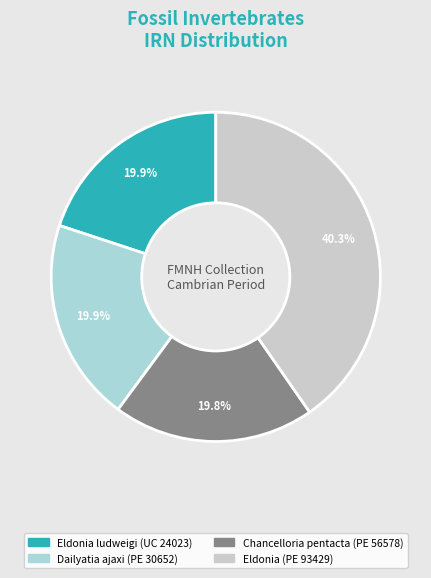

Does any single category account for the majority?

No